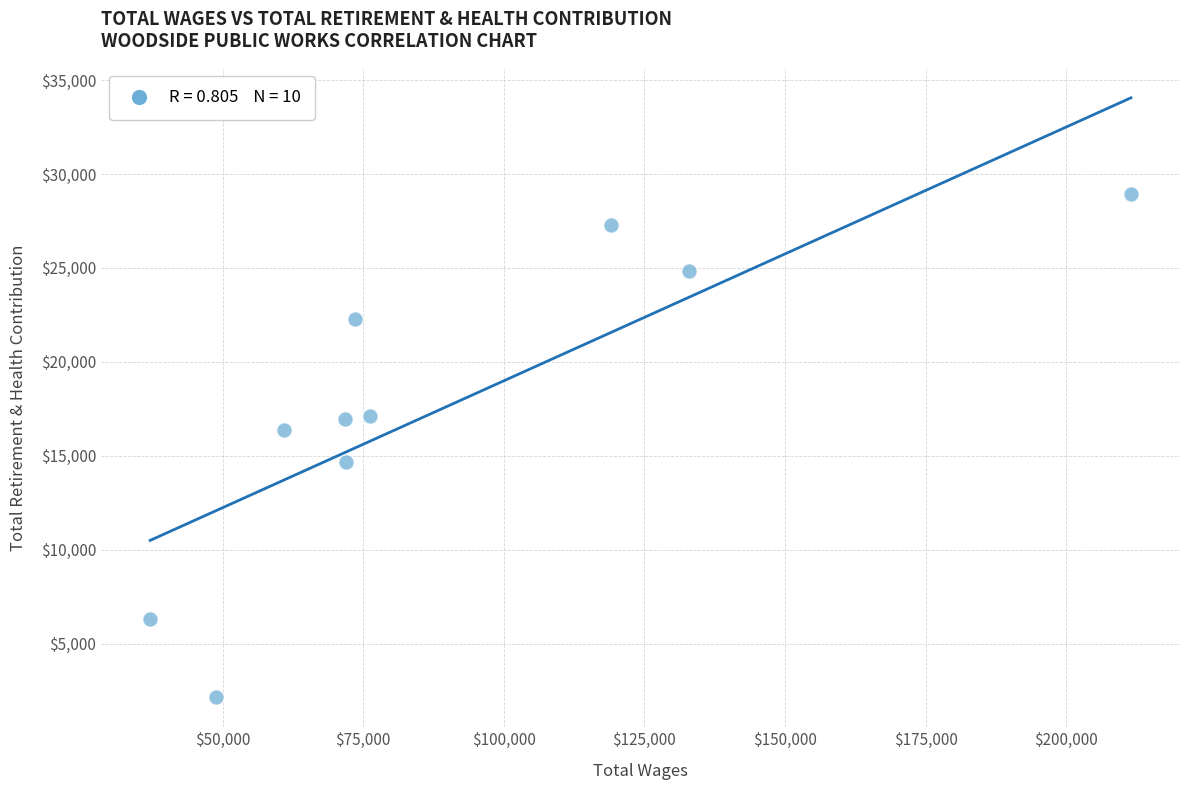

What is the range of X values (max minus min)?

174376